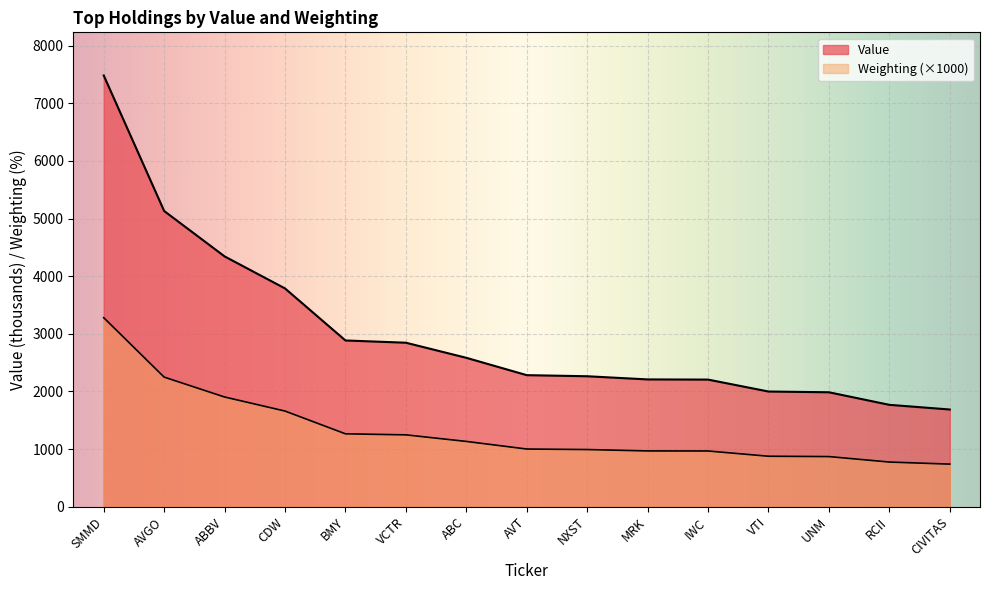

Does the chart display data point markers on the line(s)?

No